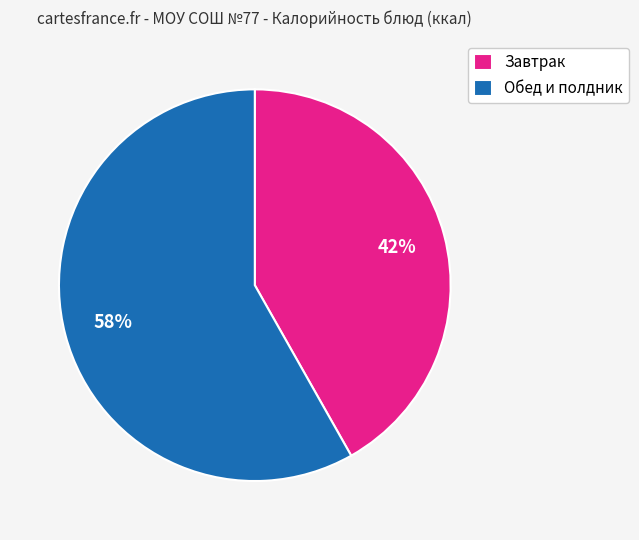

To the nearest percent, what is the difference between the largest and smallest slice percentages?

16%